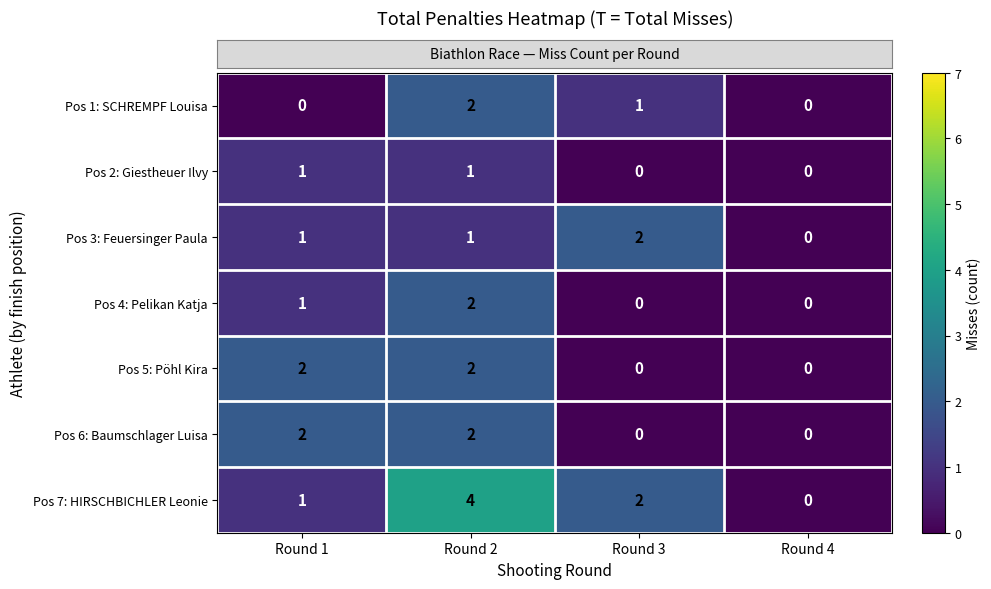

Which series has the widest spread of values?

Pos 7: HIRSCHBICHLER Leonie